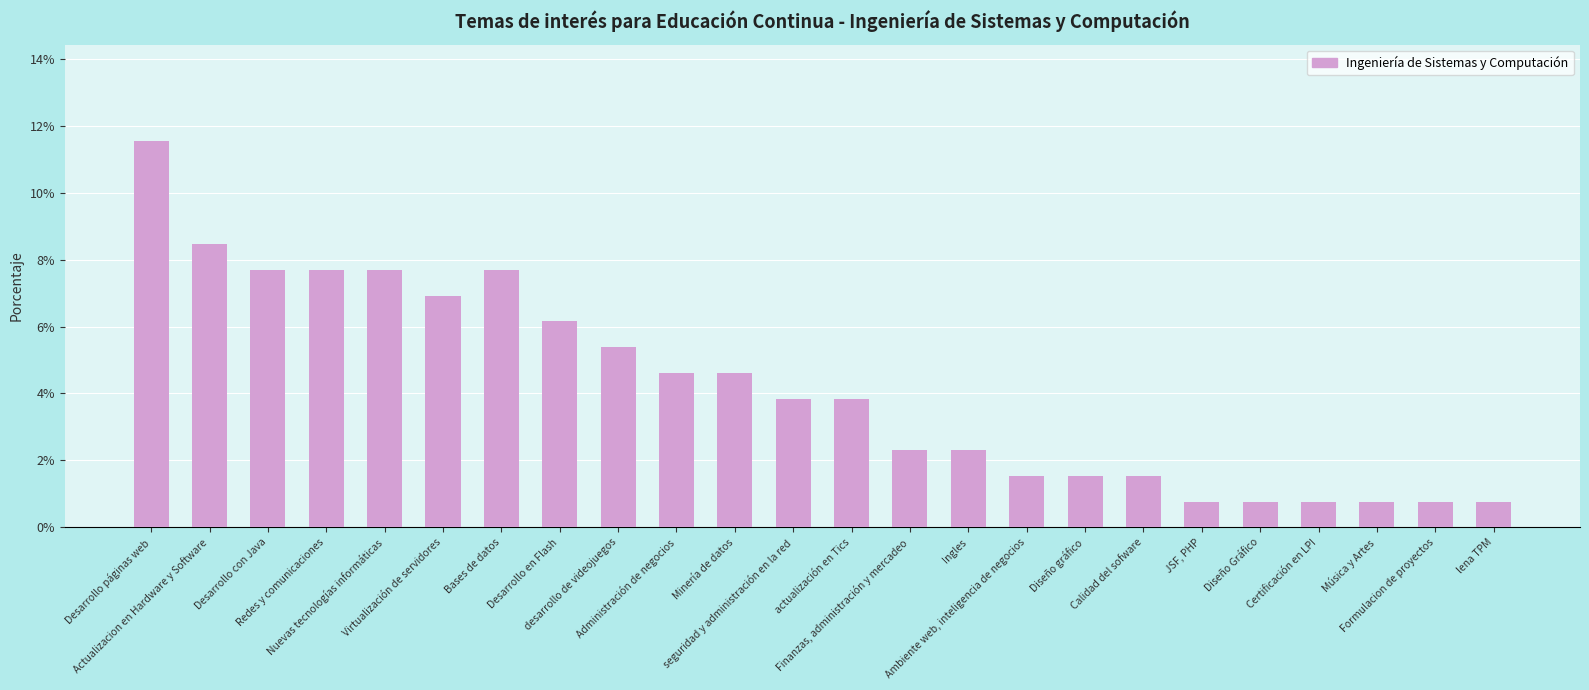

Reading left to right, what are all the values shown in this chart?

Desarrollo páginas web=0.1	Actualizacion en Hardware y Software=0.1	Desarrollo con Java=0.1	Redes y comunicaciones=0.1	Nuevas tecnologías informáticas=0.1	Virtualización de servidores=0.1	Bases de datos=0.1	Desarrollo en Flash=0.1	desarrollo de videojuegos=0.1	Administración de negocios=0.0	Minería de datos=0.0	seguridad y administración en la red=0.0	actualización en Tics=0.0	Finanzas, administración y mercadeo=0.0	Ingles=0.0	Ambiente web, inteligencia de negocios=0.0	Diseño gráfico=0.0	Calidad del sofware=0.0	JSF, PHP=0.0	Diseño Gráfico=0.0	Certificación en LPI=0.0	Música y Artes=0.0	Formulacion de proyectos=0.0	lena TPM=0.0